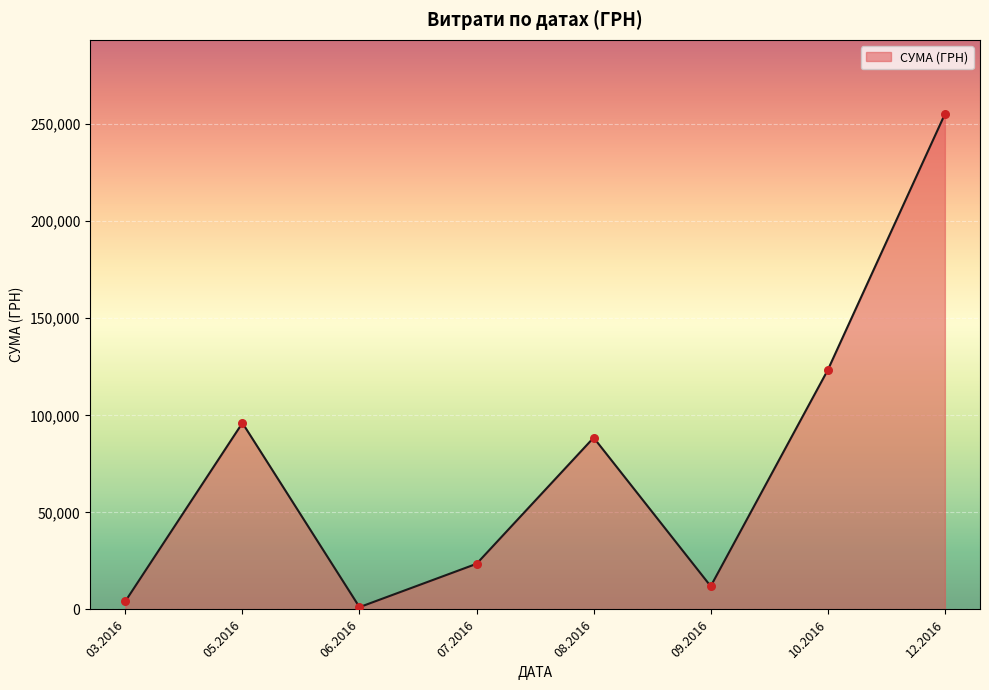

What is the maximum value for СУМА (ГРН)?

255149.3